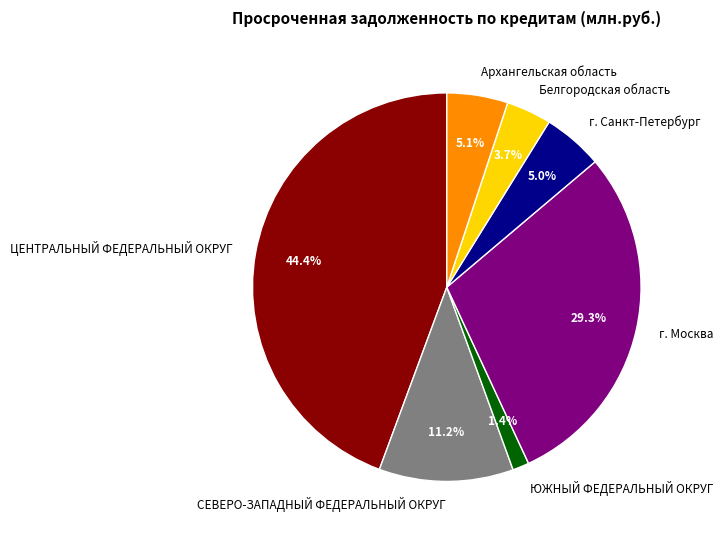

Combined, what portion of the pie is Белгородская область and СЕВЕРО-ЗАПАДНЫЙ ФЕДЕРАЛЬНЫЙ ОКРУГ?

14.9%